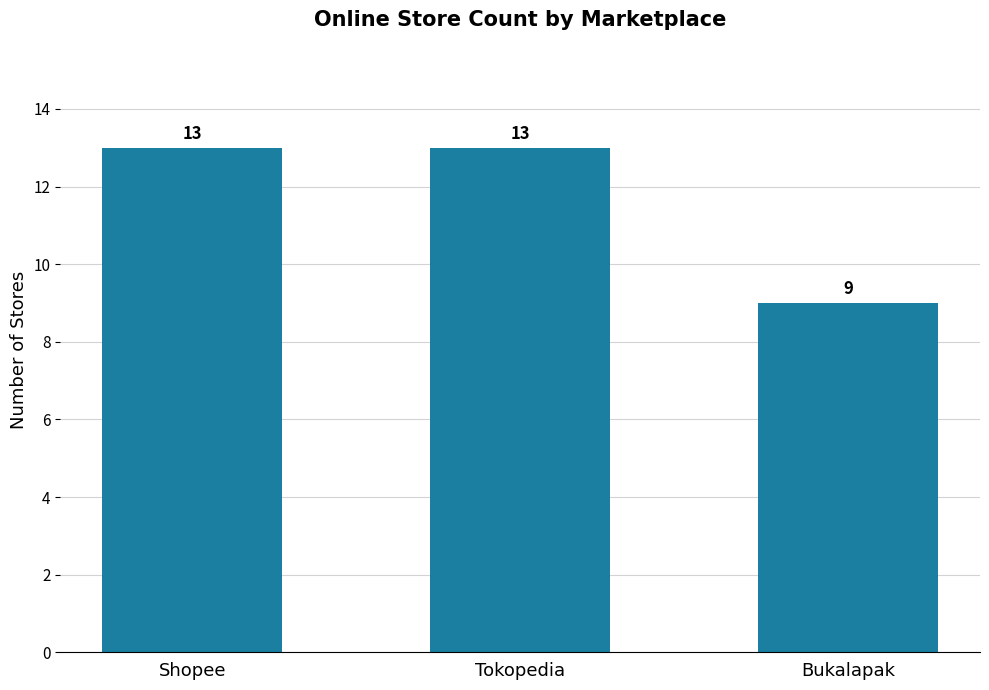

Count the values in the range 9 to 13.

3